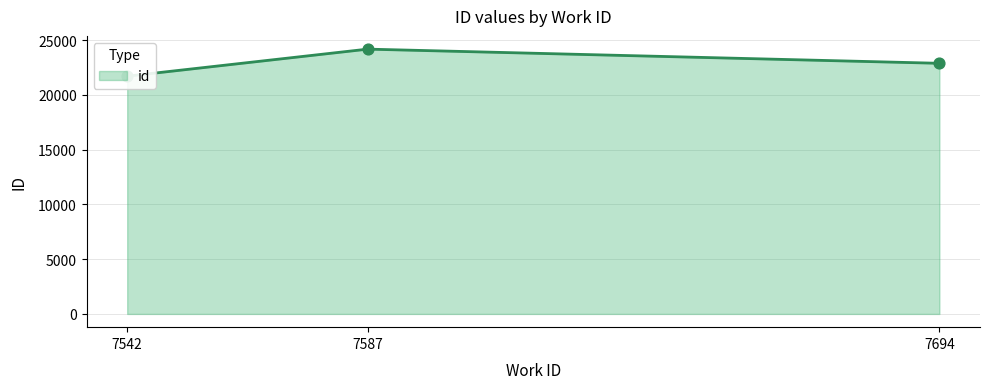

What is the ratio of the value at 7587 to the value at 7542?

1.1